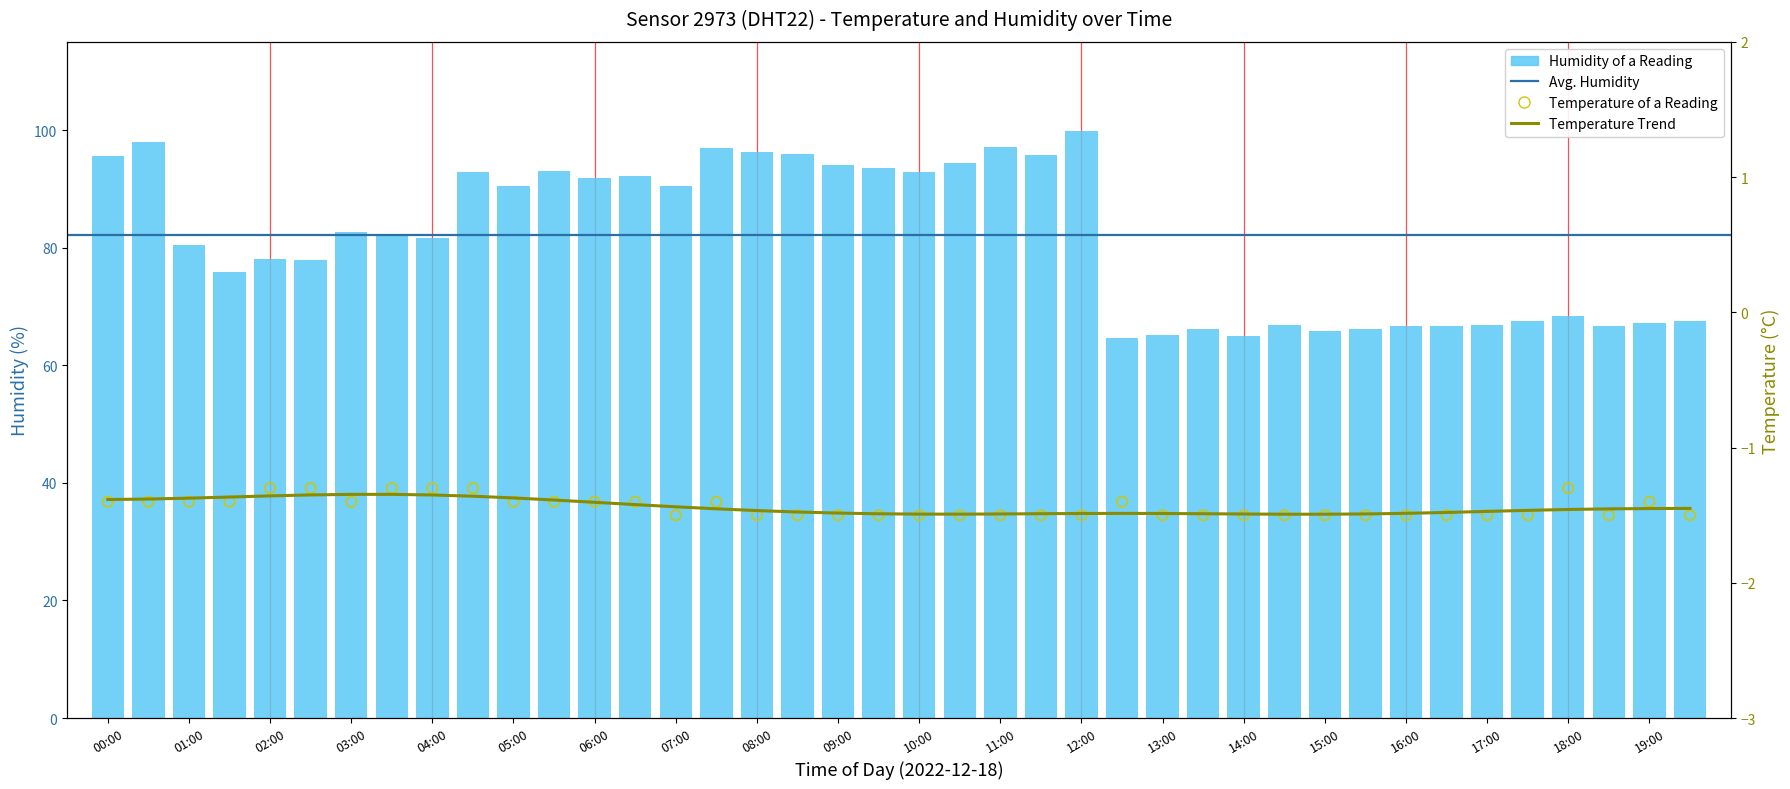

At which category is the sum across all series the highest?

12:00